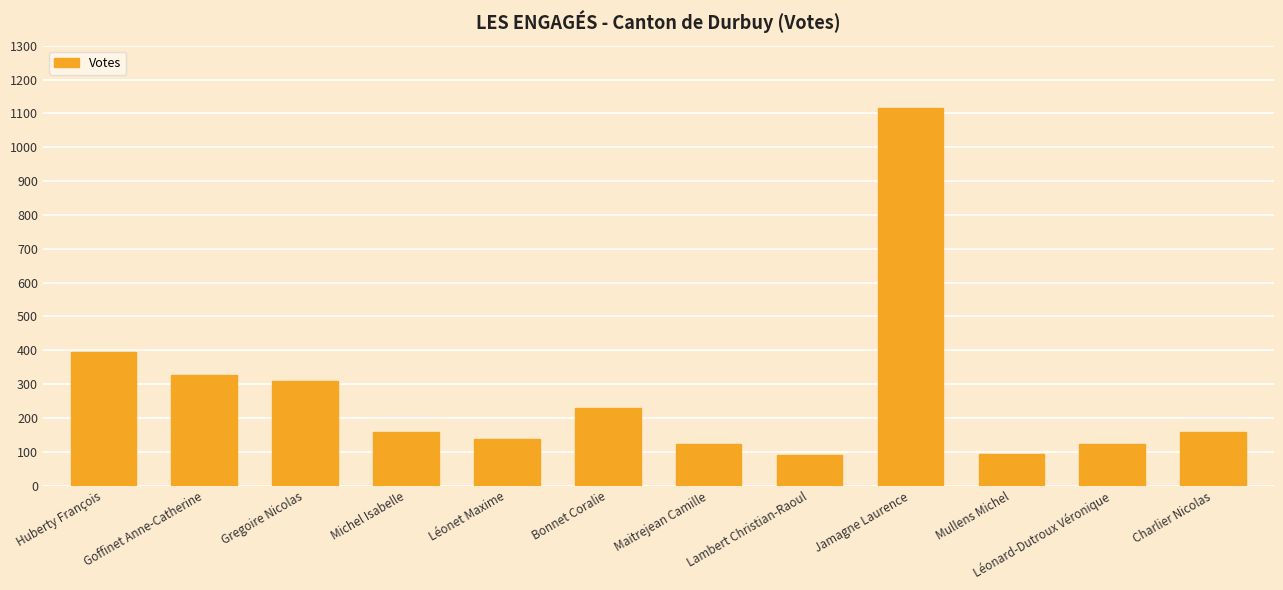

True or false: the data shows 1115 at Jamagne Laurence.

True